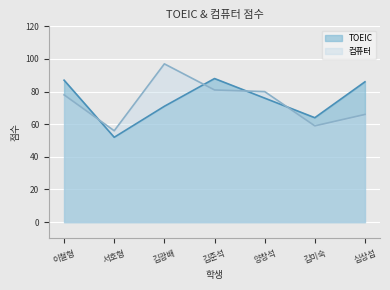

What is the label of the 5th point from the right?

김광배